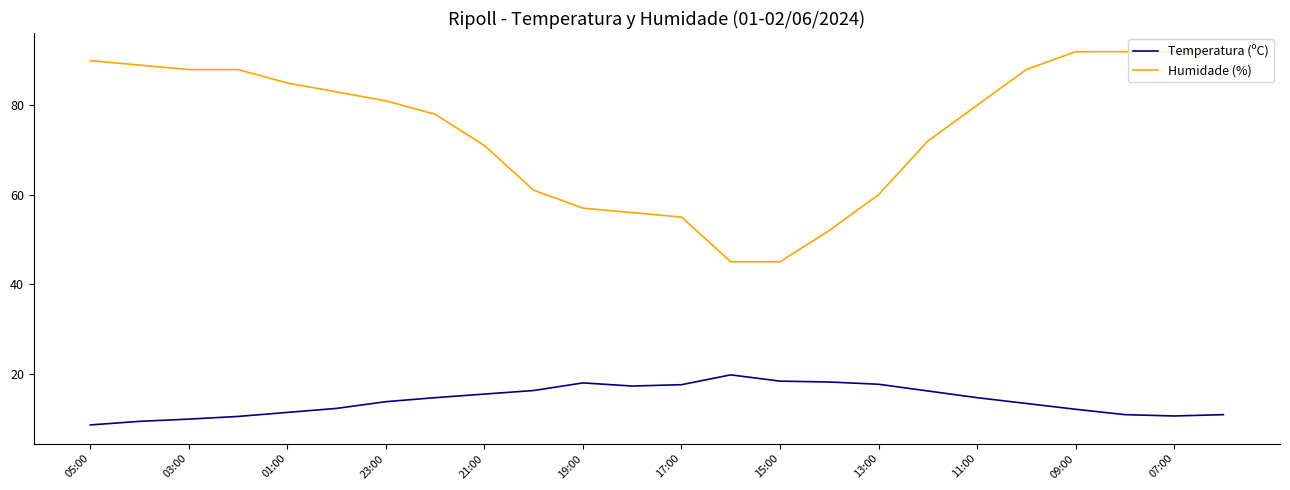

True or false: Temperatura (ºC) and Humidade (%) intersect in this chart.

False